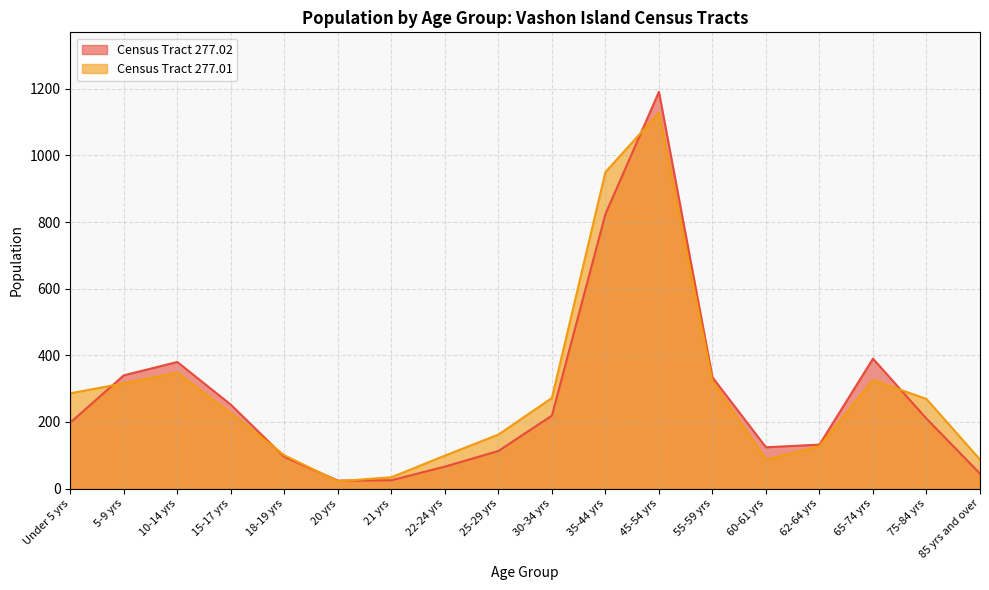

What is the value of the Census Tract 277.01 point at the 8th from the left?

99